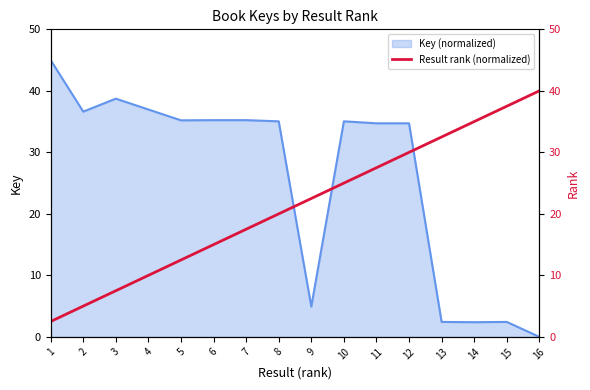

Is it true that the value at 6 is 15.0?

True